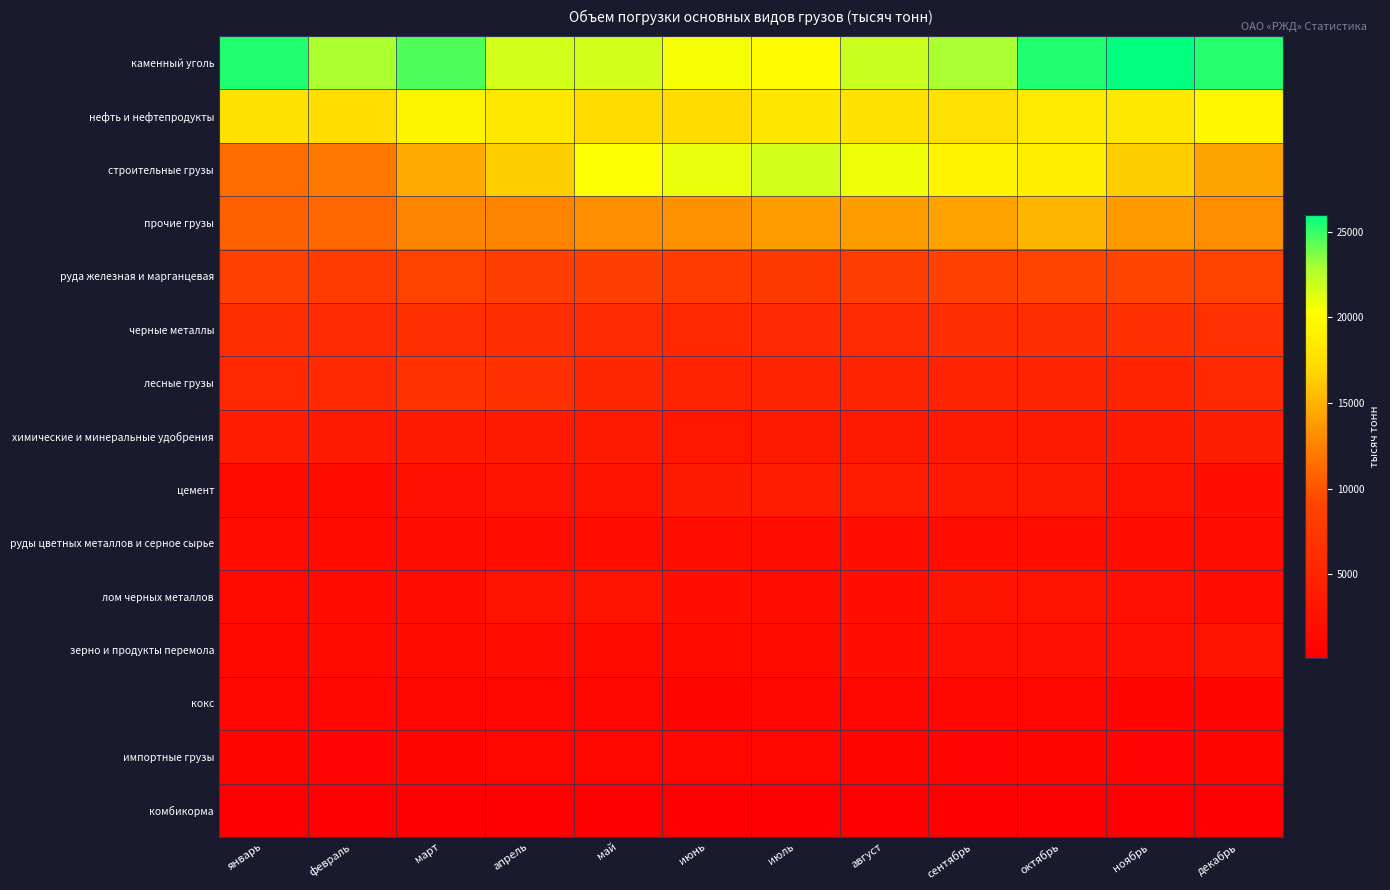

Which series has the widest spread of values?

строительные грузы